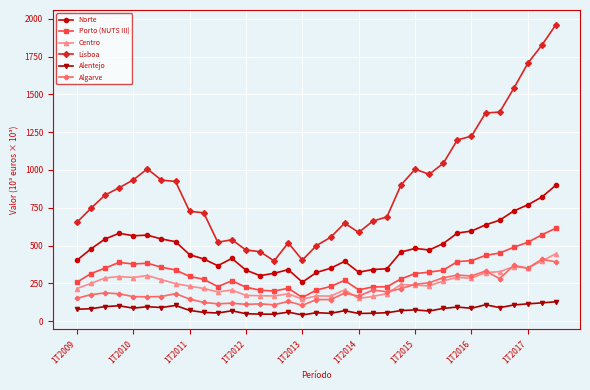

What is the minimum value shown in the chart?

41.6